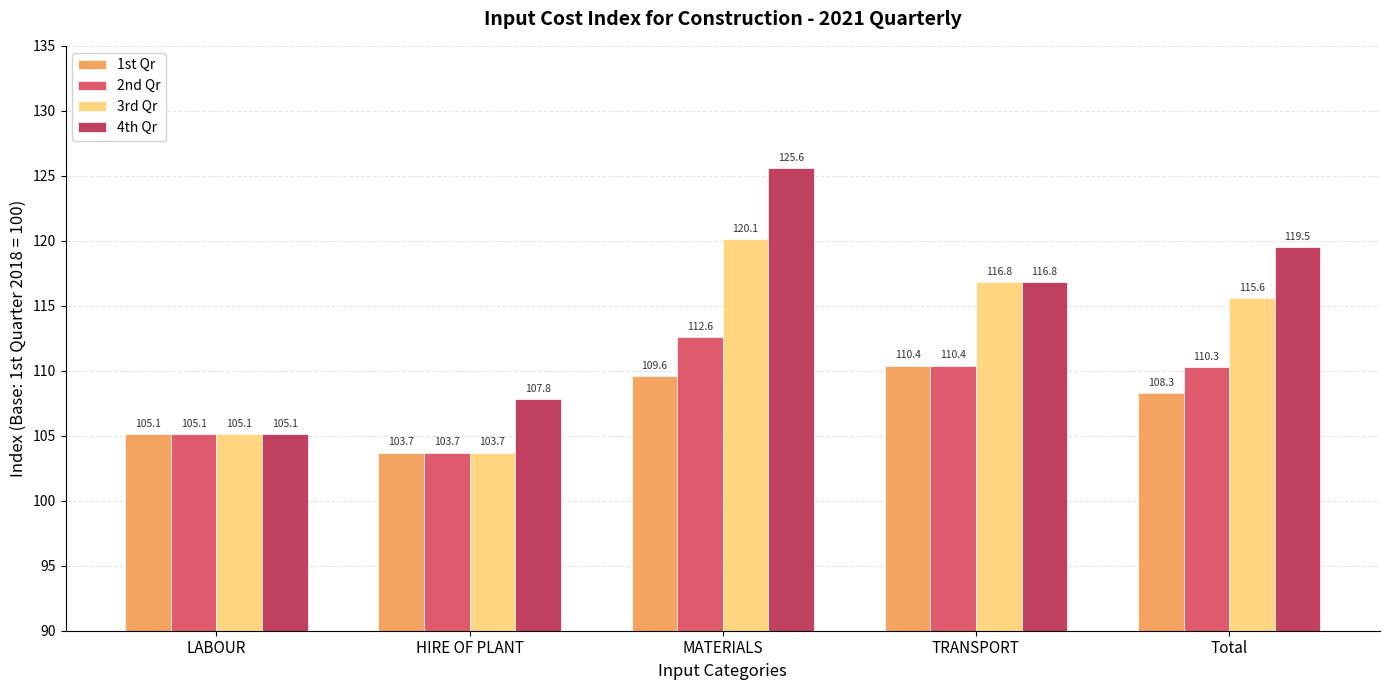

How many bars are there in each group?

4